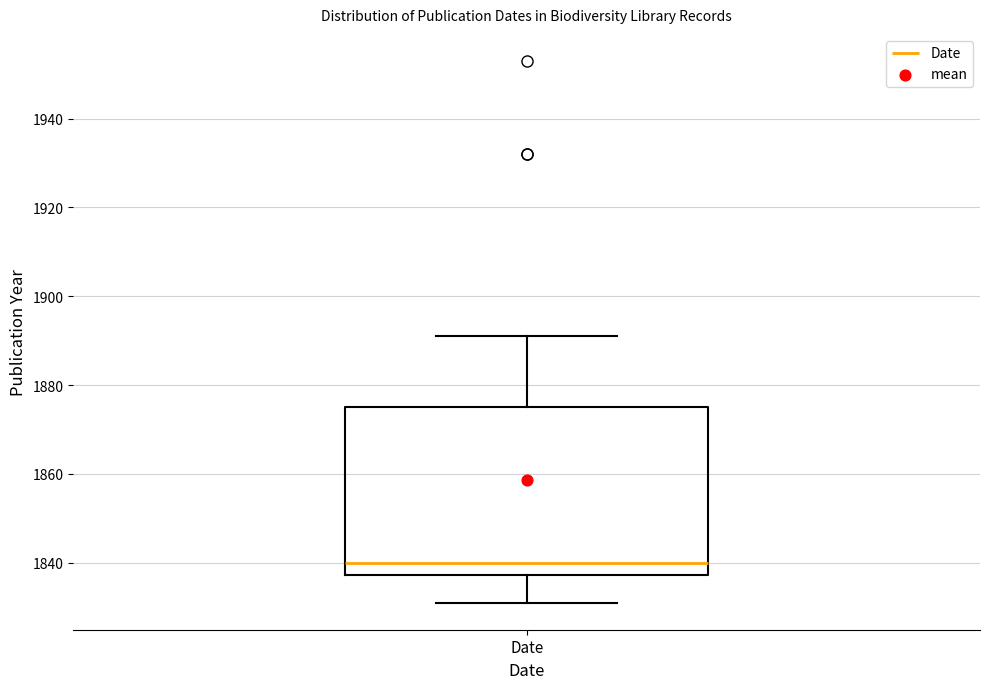

Read this box plot against the y-axis: the position of the median line, the range covered by the box, and the ends of both whiskers. The values are not printed on the chart, so give them approximately, as read against the axis.

median 1840, box 1838 to 1876, whiskers 1832 to 1892